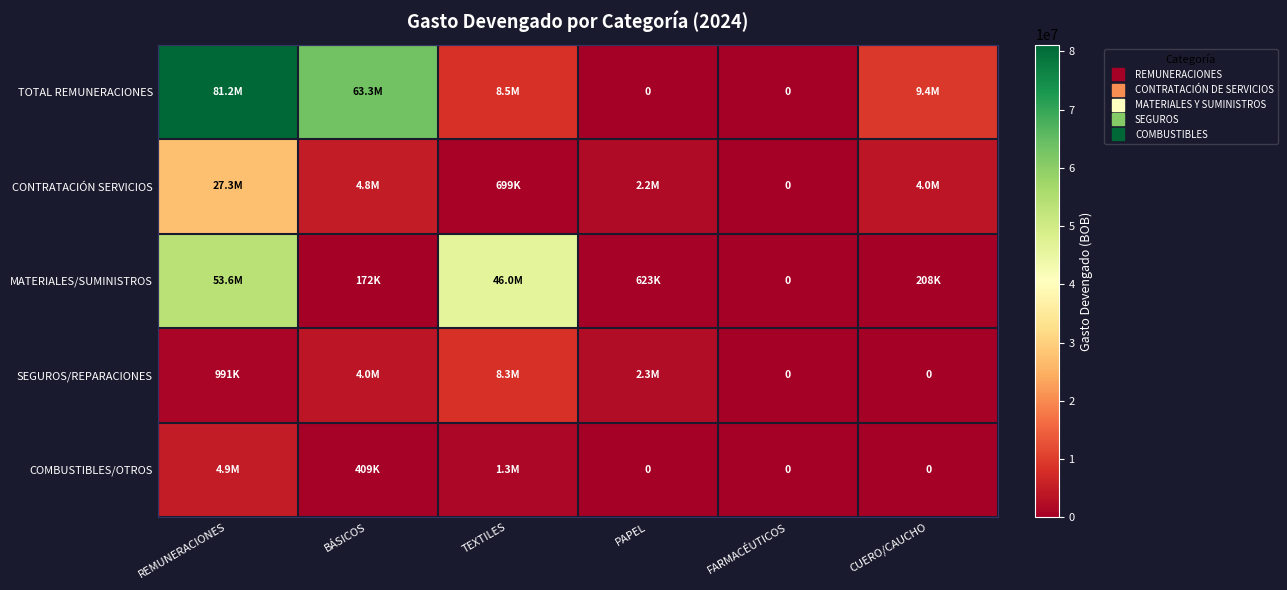

Between TEXTILES and CUERO/CAUCHO, which series saw the biggest shift?

MATERIALES/SUMINISTROS